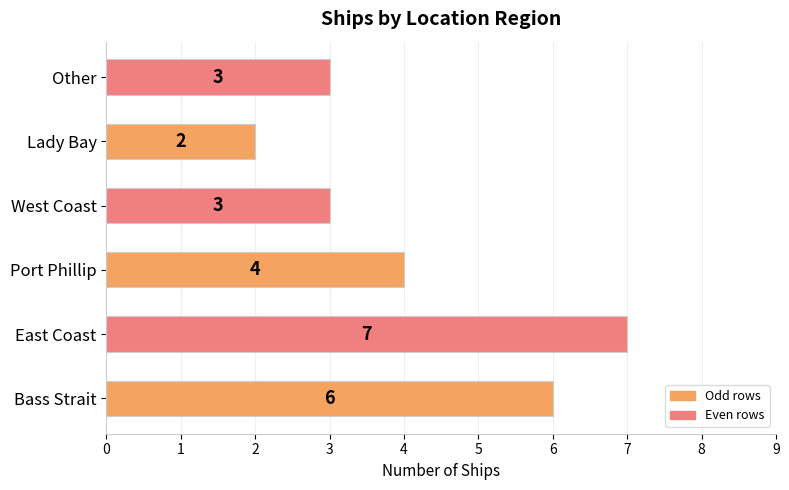

At which category does the chart reach its peak across all series?

East Coast